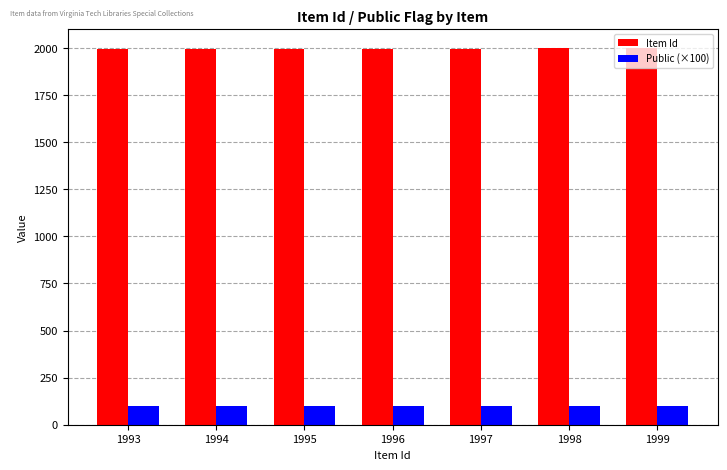

What is the spread (max minus min) of values at 1994?

1894